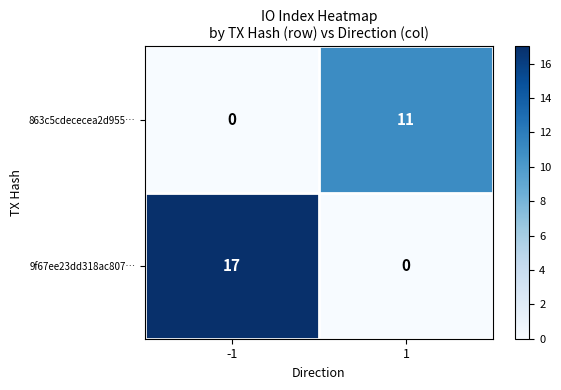

Rank the series by their average value, from highest to lowest.

9f67ee23dd318ac807…, 863c5cdececea2d955…